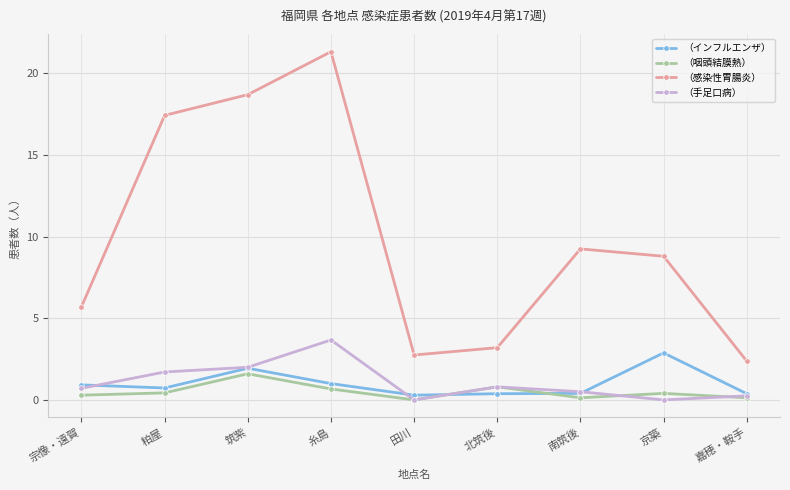

Which series has the widest spread of values?

（感染性胃腸炎）